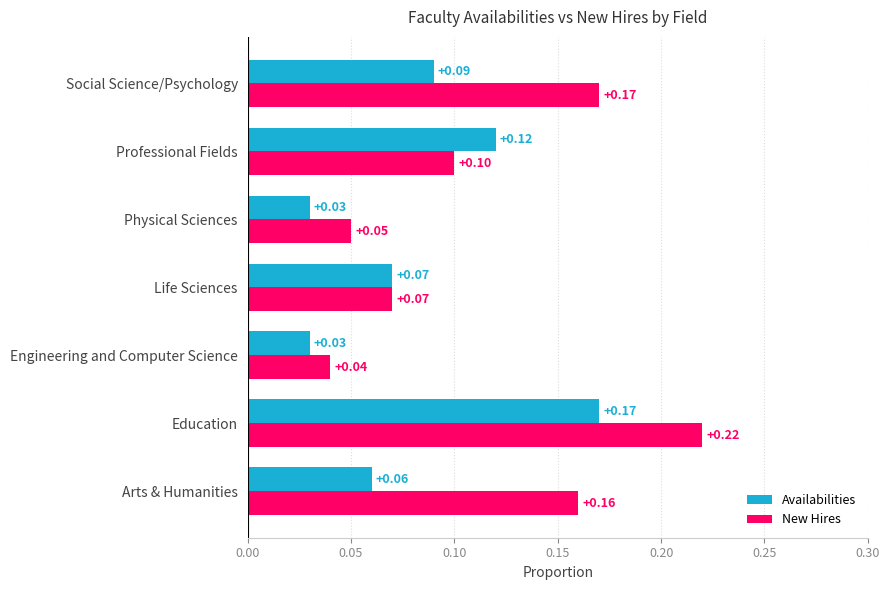

How many categories are shown in the chart?

7